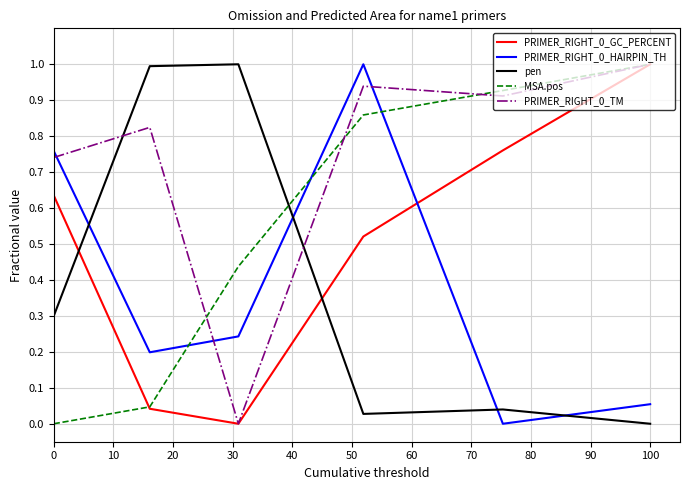

What is the sum of all PRIMER_RIGHT_0_GC_PERCENT values?

3.0